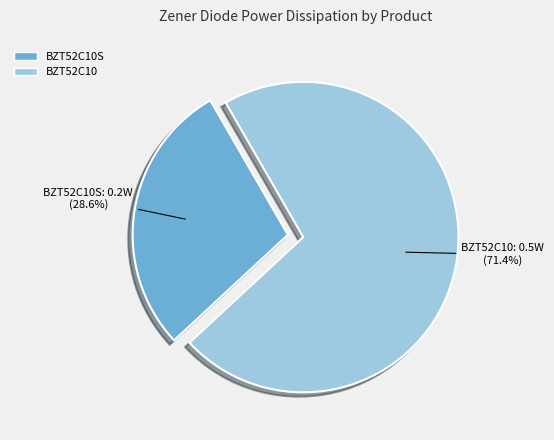

Between BZT52C10 and BZT52C10S, which is larger?

BZT52C10